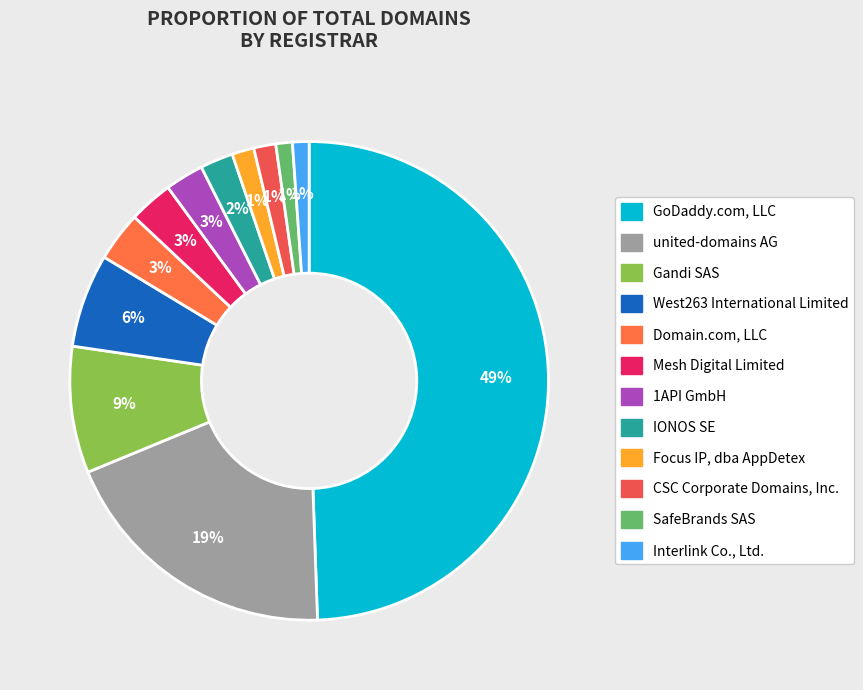

True or false: GoDaddy.com, LLC accounts for 49% of the total.

True